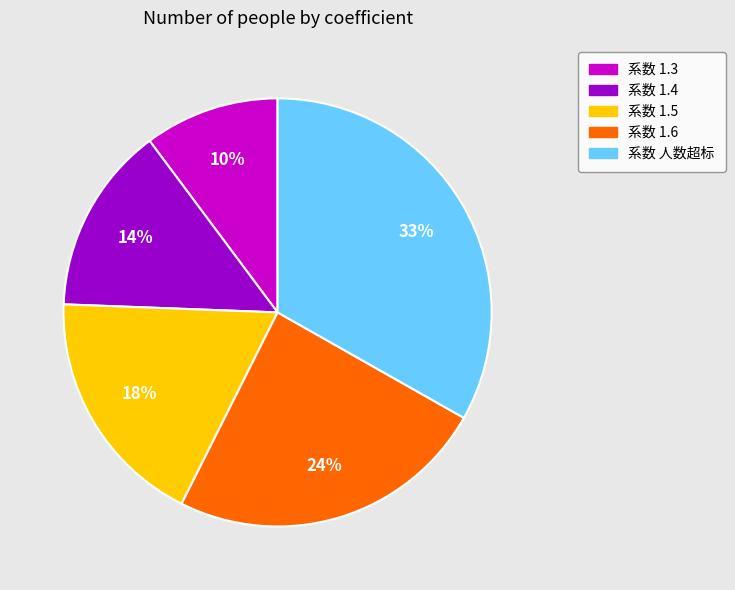

Rank the categories by value from highest to lowest.

系数 人数超标, 系数 1.6, 系数 1.5, 系数 1.4, 系数 1.3